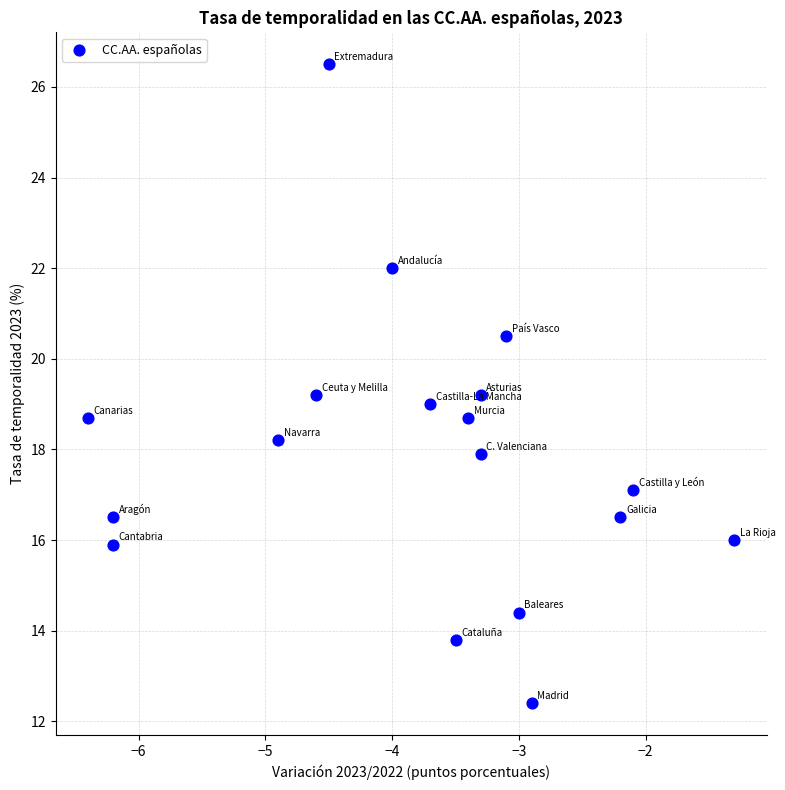

What is the range of Y values (max minus min)?

14.1